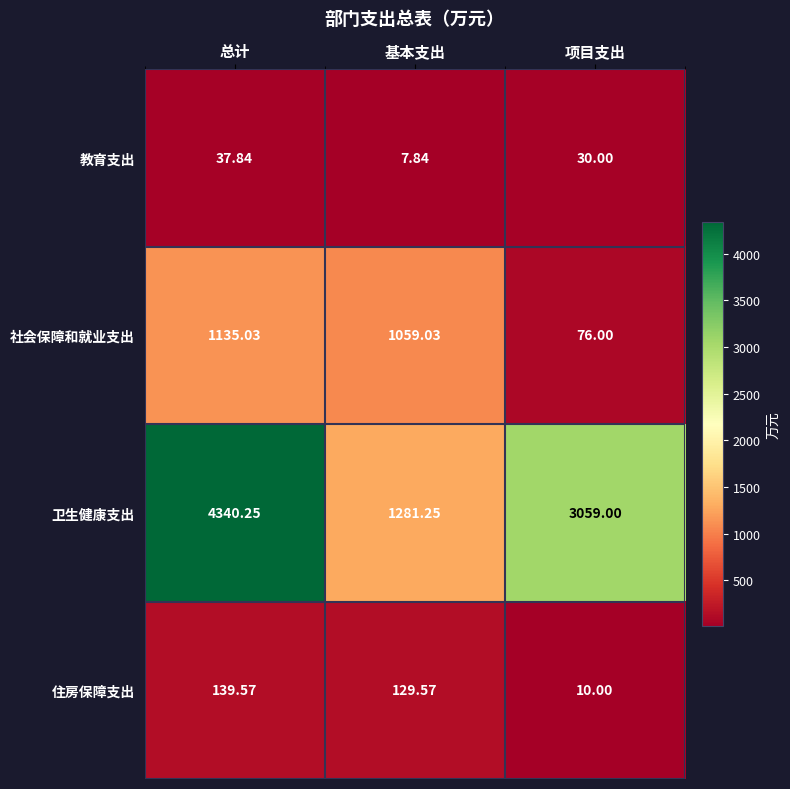

Which label corresponds to the smallest value in the chart?

基本支出